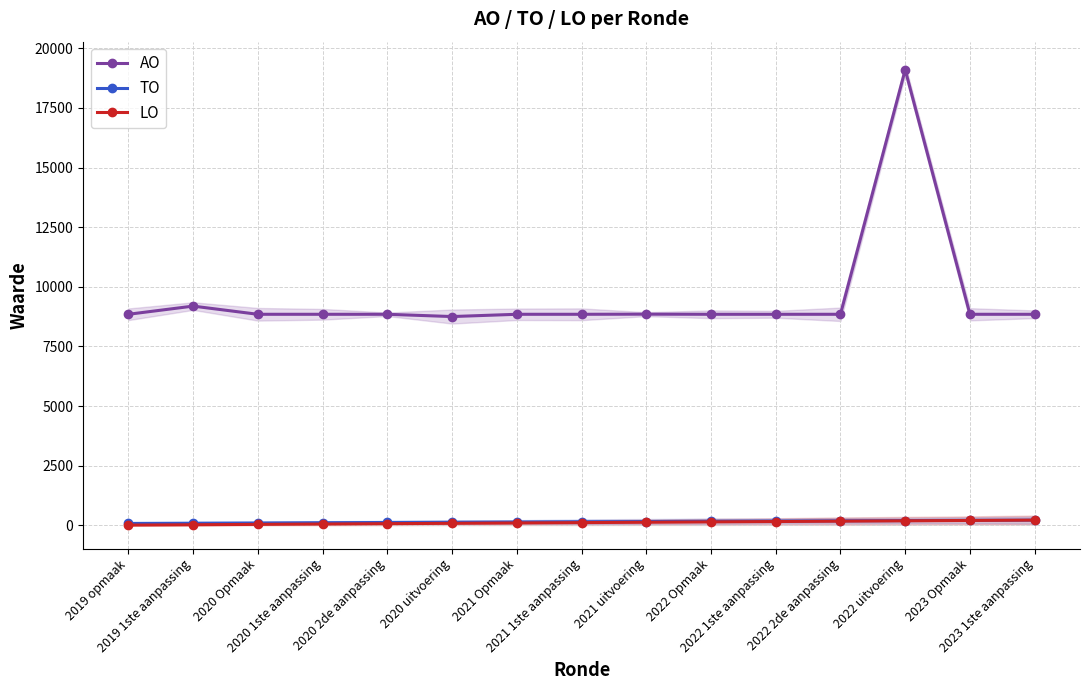

At which category does AO reach its first local peak?

2019 1ste aanpassing